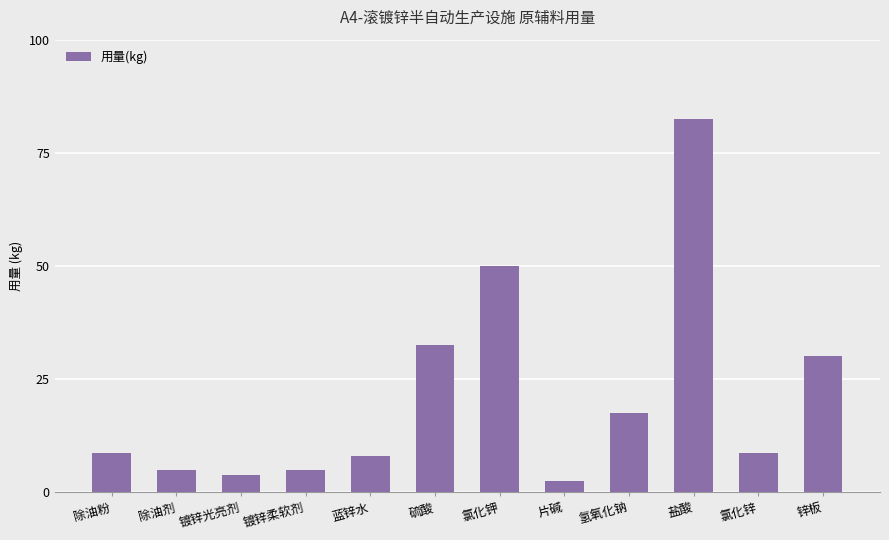

At which category does the chart reach its minimum across all series?

片碱